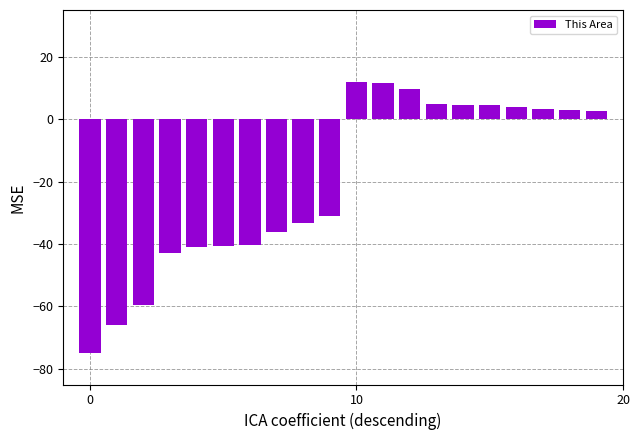

What is the value of the 1st bar from the left?

-75.0